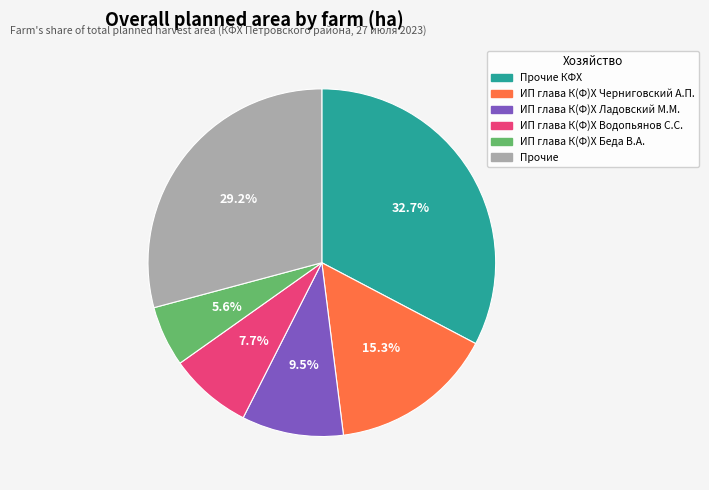

Does any single category account for the majority?

No